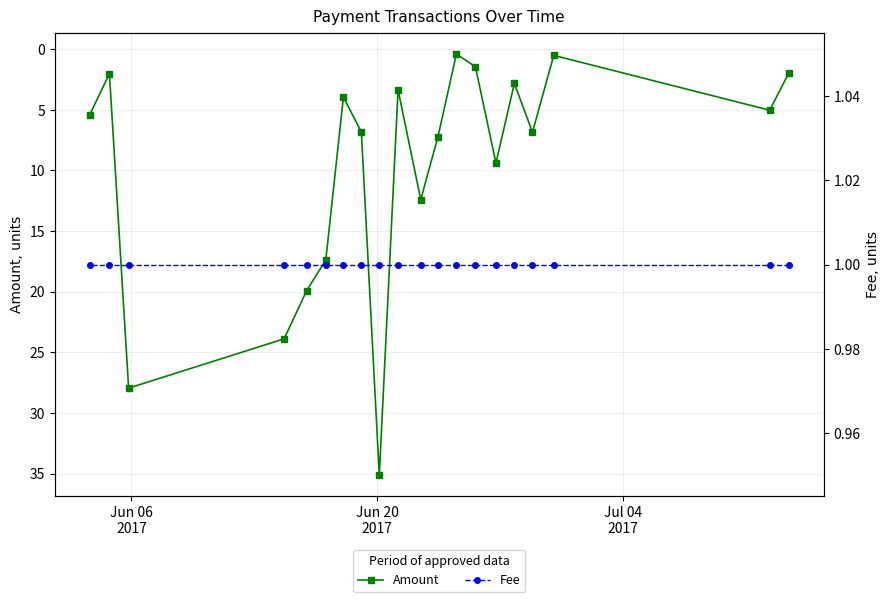

What is the value of the Amount point at the 20th from the left?

2.0